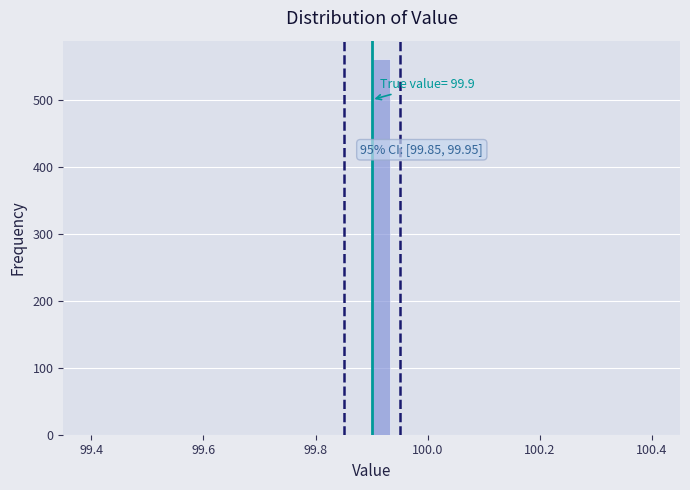

Around what value on the x-axis is the tallest bar? Give the approximate position of its centre, as read against the axis.

99.92